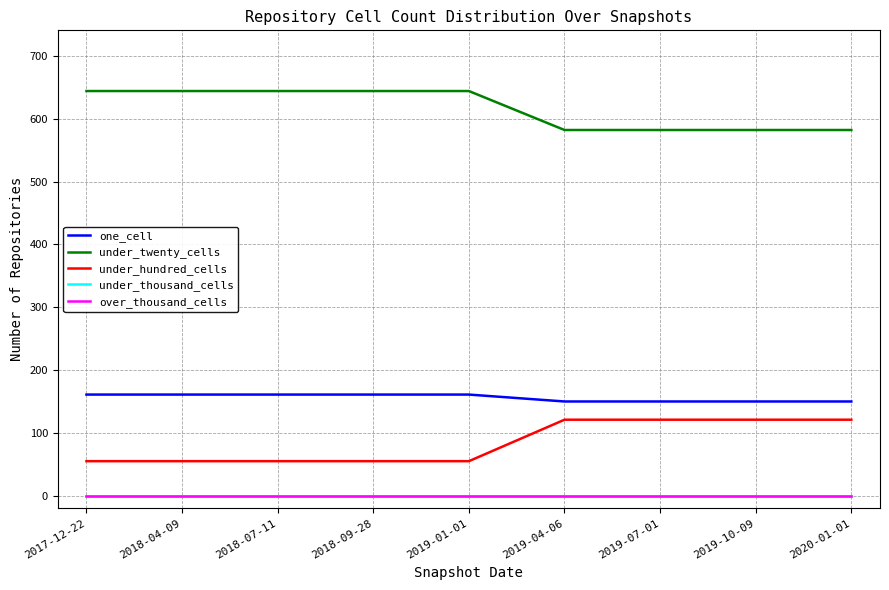

Is this an area chart (filled region under the line)?

No